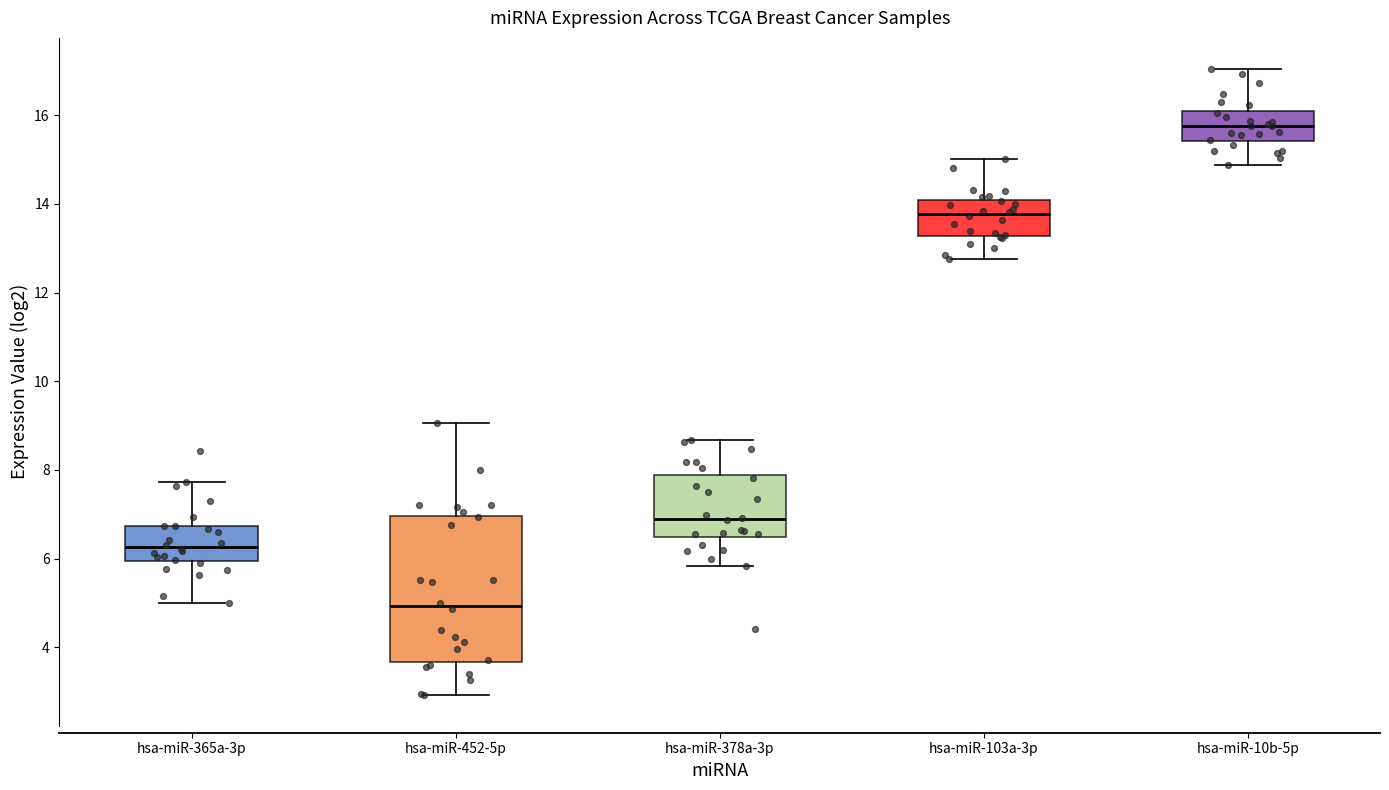

Reading left to right, transcribe this box plot: for each box, give where its median line is, the range the box spans, and where its two whiskers end, as read against the y-axis. The values are not printed on the chart, so give them approximately, as read against the axis.

hsa-miR-365a-3p: median 6.2, box 6.0 to 6.8, whiskers 5.0 to 7.8
hsa-miR-452-5p: median 5.0, box 3.6 to 7.0, whiskers 3.0 to 9.0
hsa-miR-378a-3p: median 7.0, box 6.4 to 7.8, whiskers 5.8 to 8.6
hsa-miR-103a-3p: median 13.8, box 13.2 to 14.0, whiskers 12.8 to 15.0
hsa-miR-10b-5p: median 15.8, box 15.4 to 16.0, whiskers 14.8 to 17.0